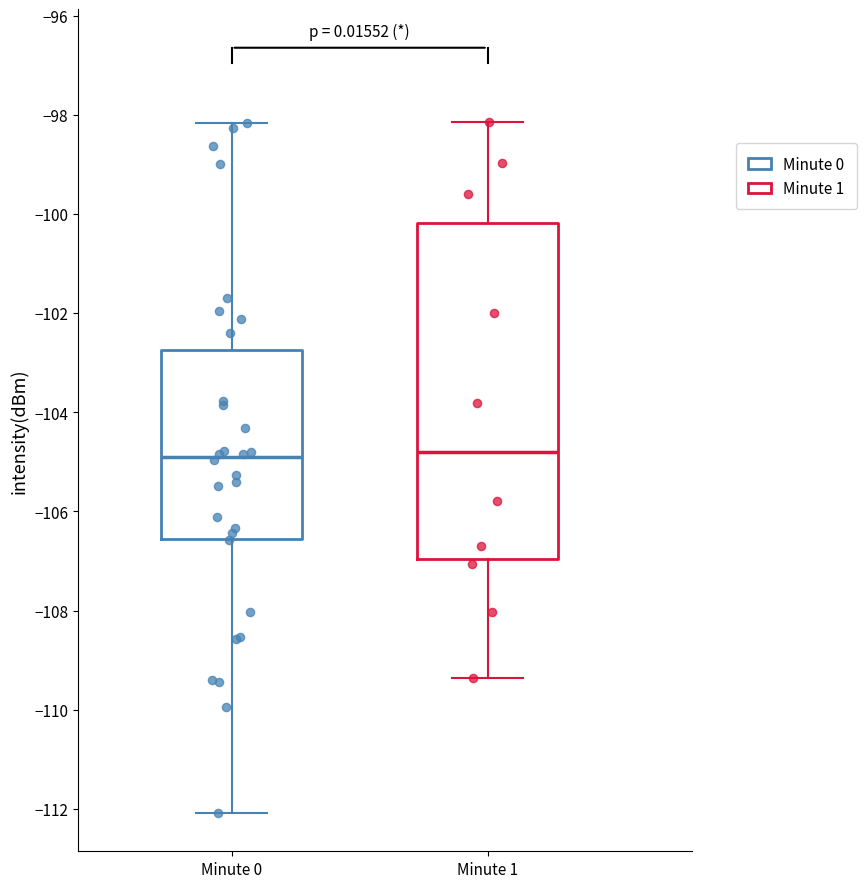

Comparing the boxes themselves (not the whiskers), which one is the tallest?

Minute 1